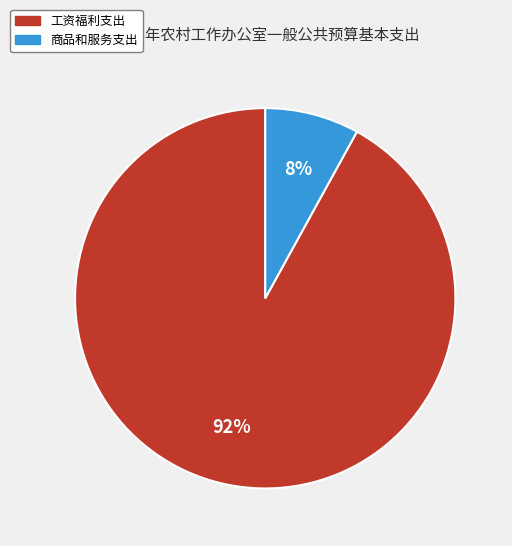

To the nearest percent, what is the average slice percentage?

50%